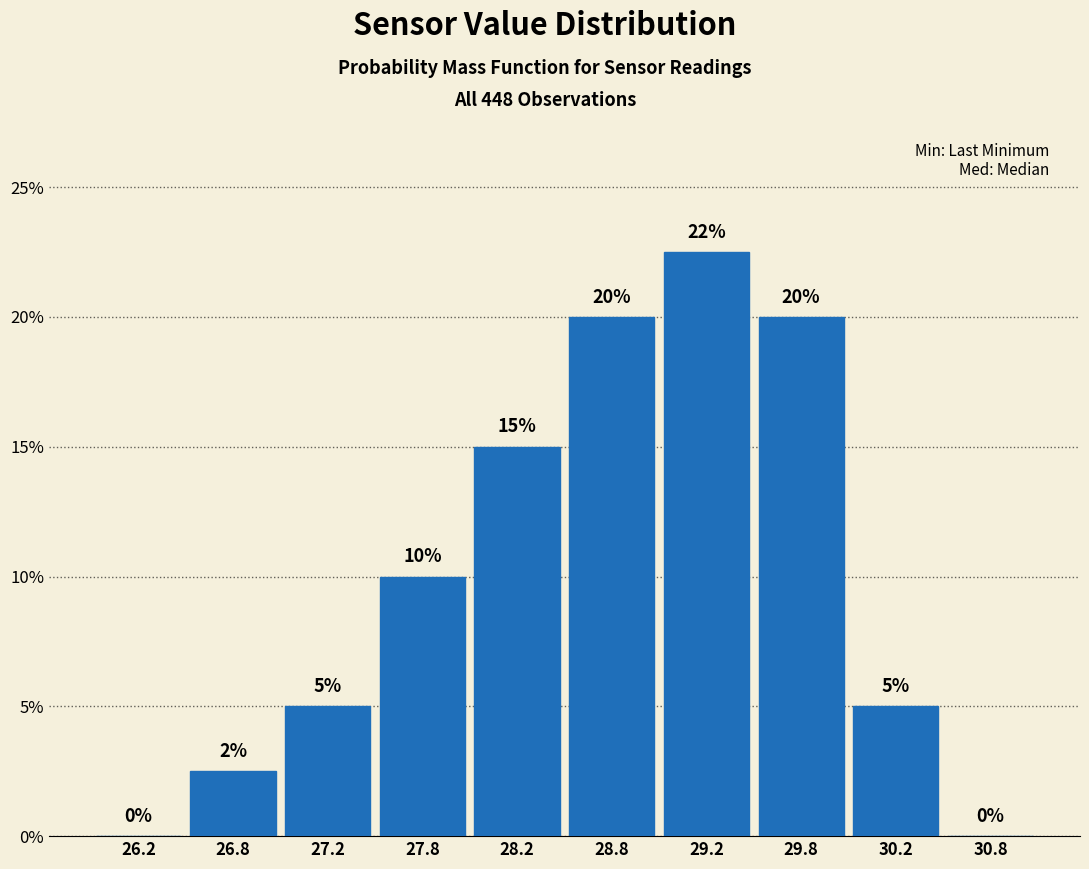

Over which range of the x-axis is the bar tallest?

29.0 to 29.5